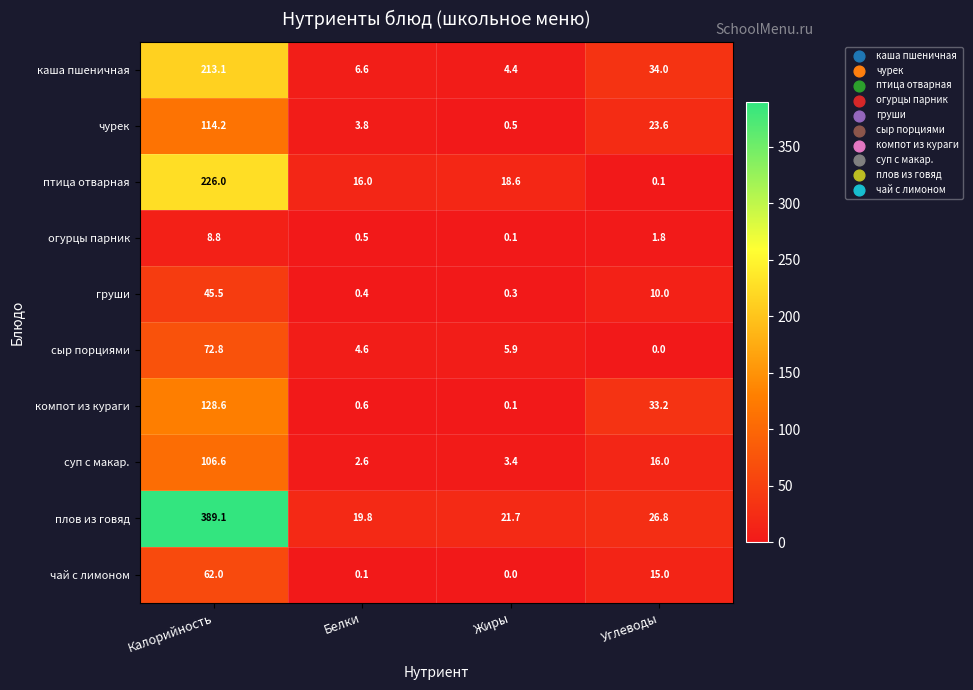

At Углеводы, list the series in order from largest to smallest.

каша пшеничная, компот из кураги, плов из говяд, чурек, суп с макар., чай с лимоном, груши, огурцы парник, птица отварная, сыр порциями